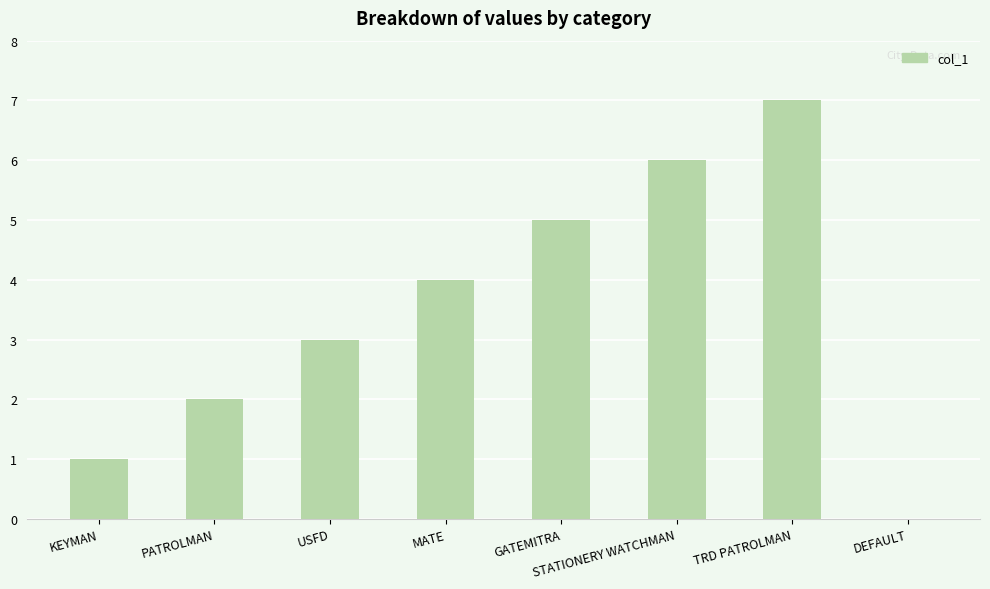

Is it true that the value at GATEMITRA is 5?

True